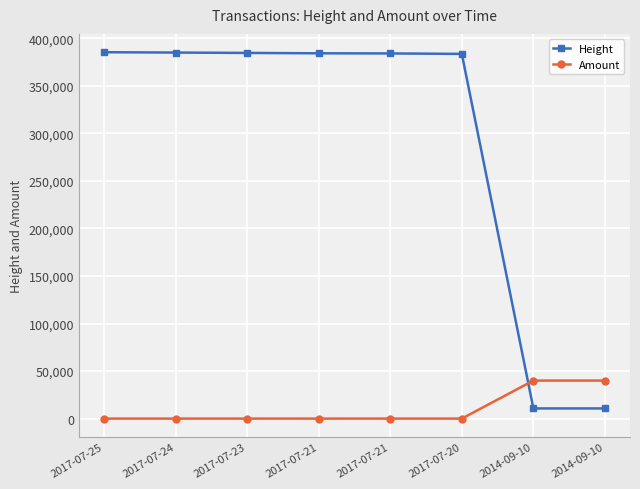

Is this an area chart (filled region under the line)?

No